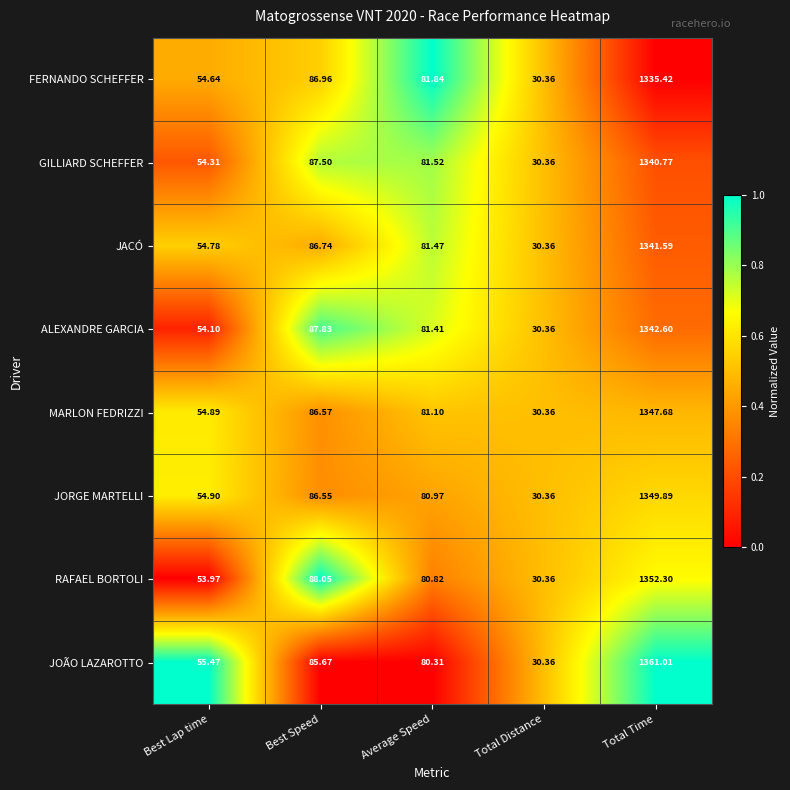

At which category does the chart reach its minimum across all series?

Total Distance